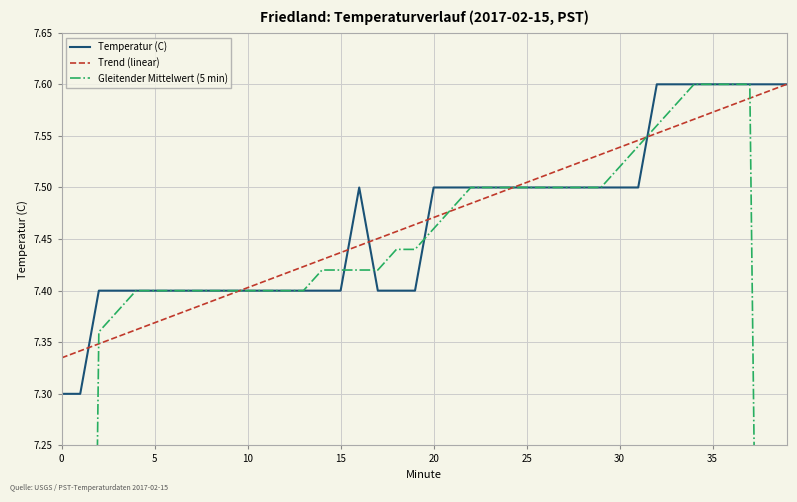

The value of Temperatur (C) at 28 is 7.5. True or false?

True